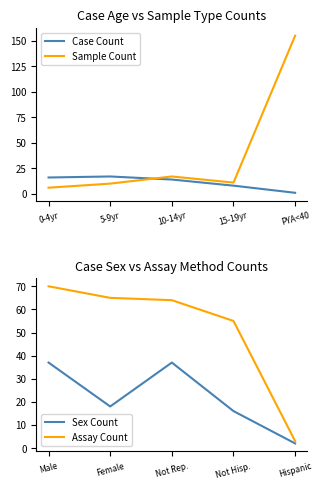

At which label does Sex Count reach its minimum?

Hispanic